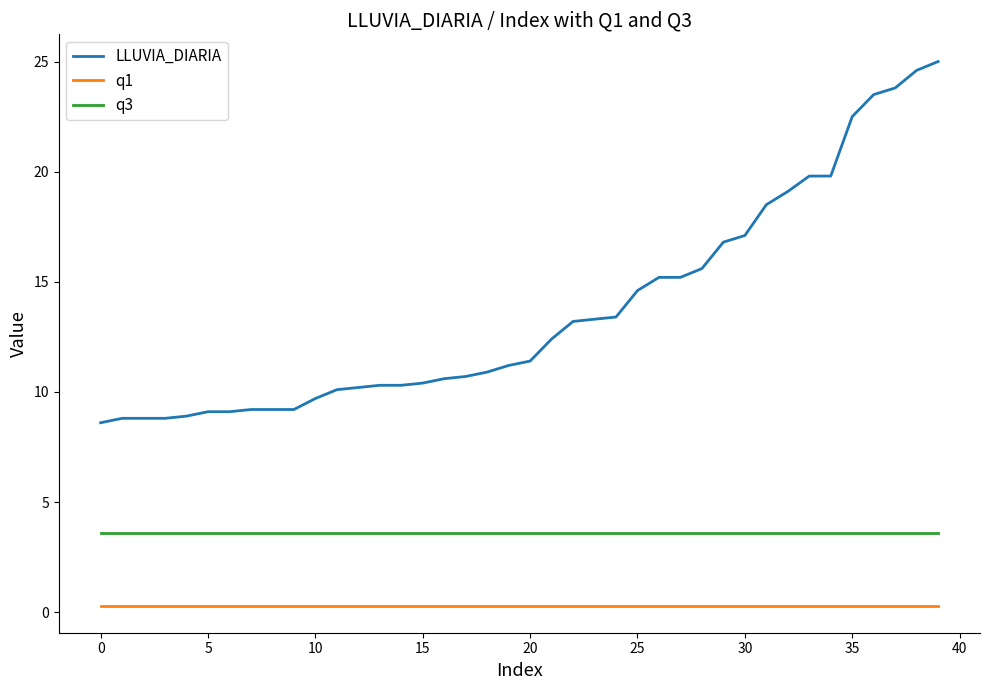

Rank the series by their maximum value, from lowest to highest.

q1, q3, LLUVIA_DIARIA